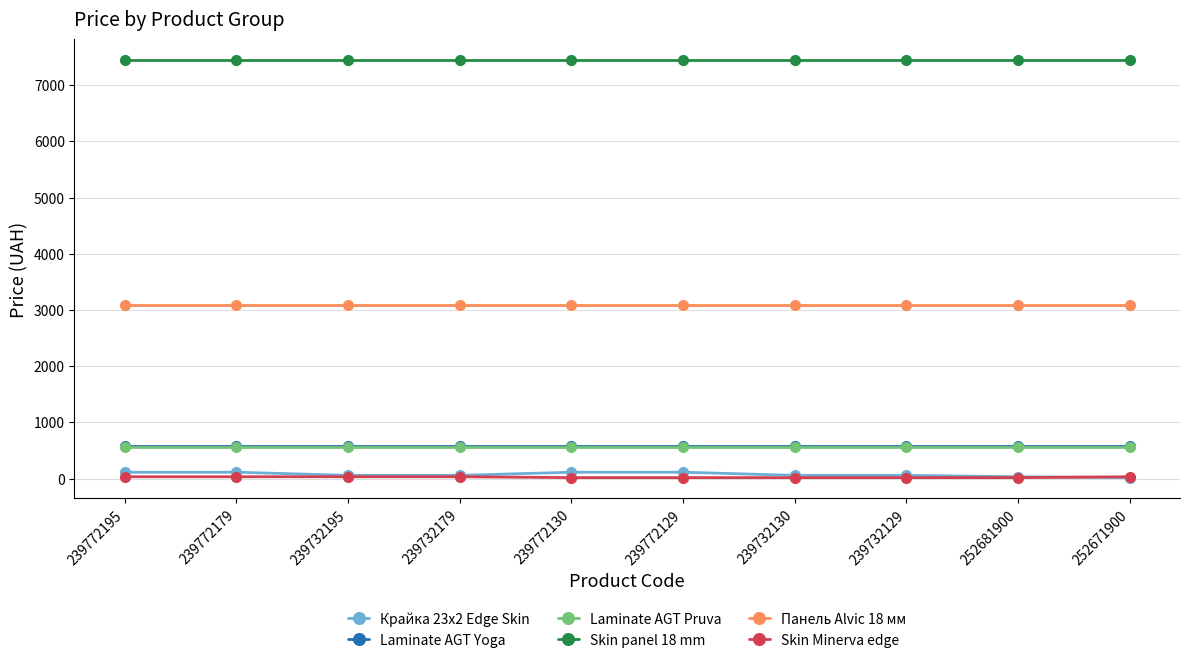

The value of Laminate AGT Yoga at 239732179 is 829.8. True or false?

False